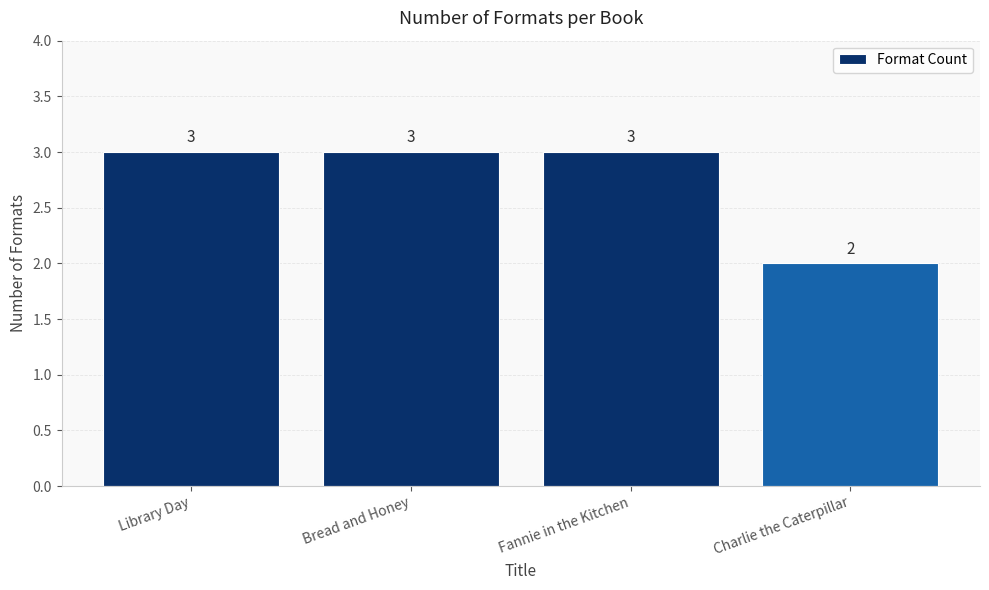

Reading left to right, transcribe all the data shown in this chart.

3	3	3	2